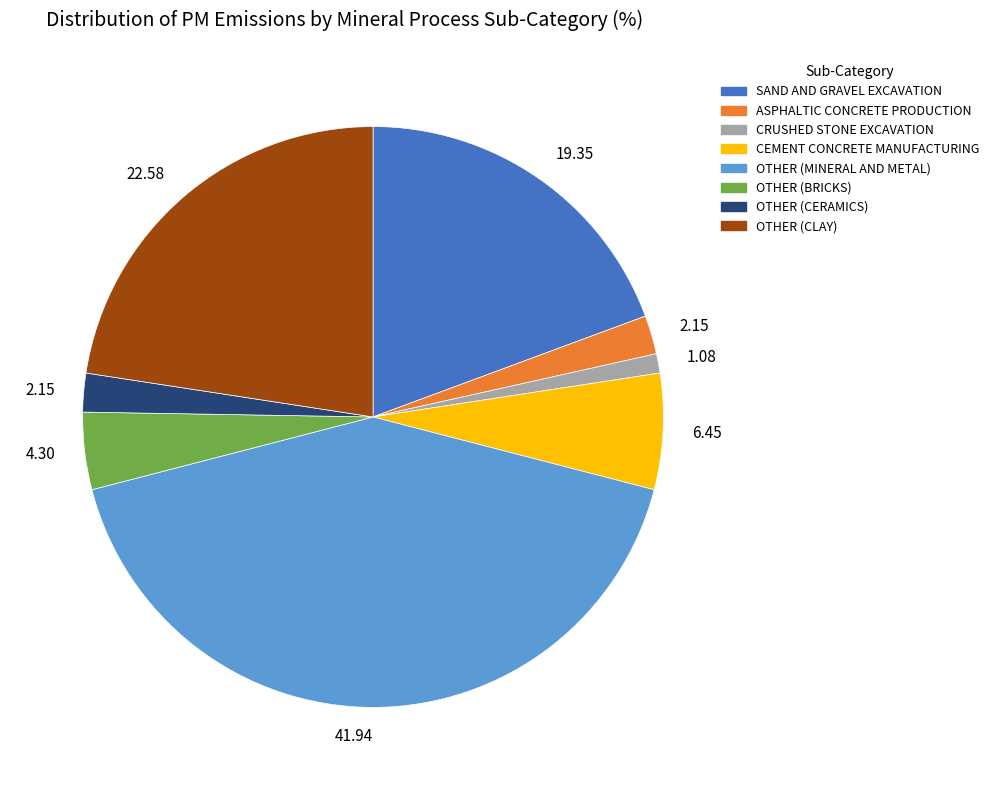

Does any single category account for the majority?

No